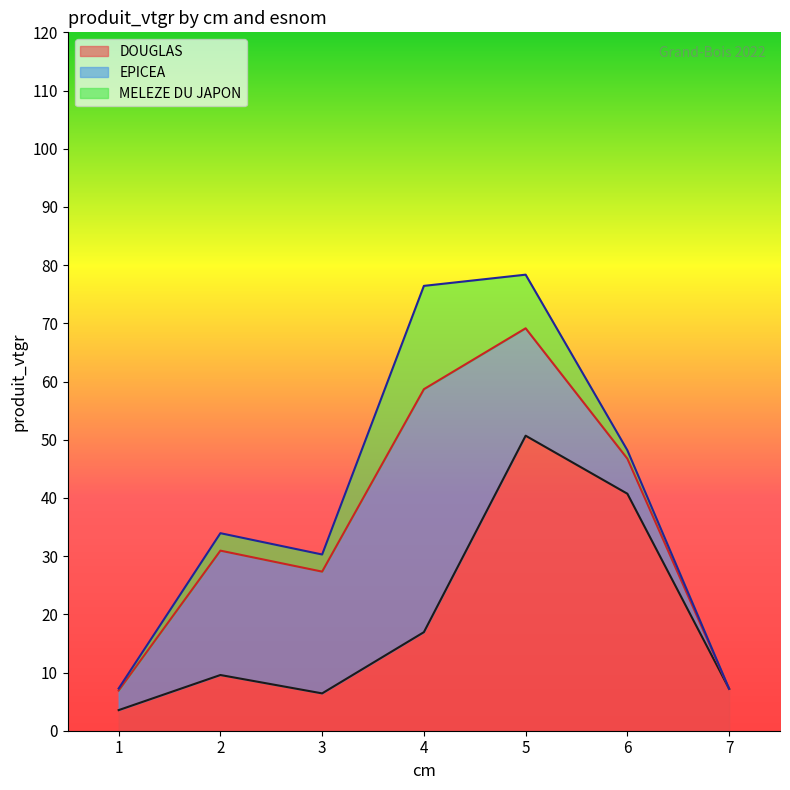

True or false: EPICEA has more than 1 points higher than both neighbors.

True